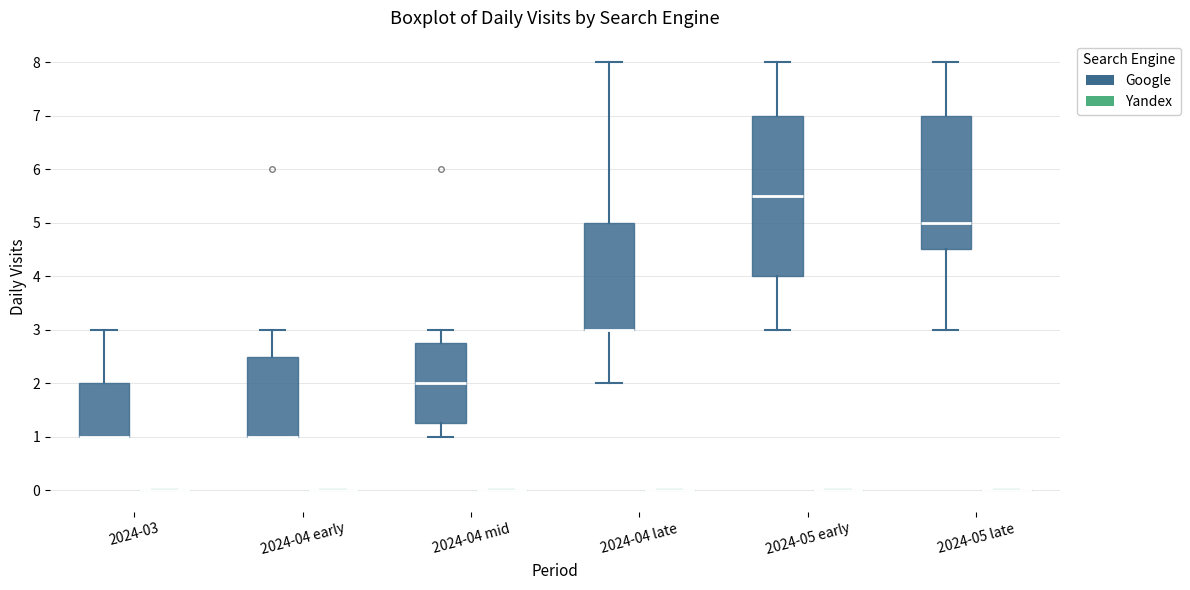

Which box is the tallest, from its lower edge to its upper edge?

2024-05 early (Google)